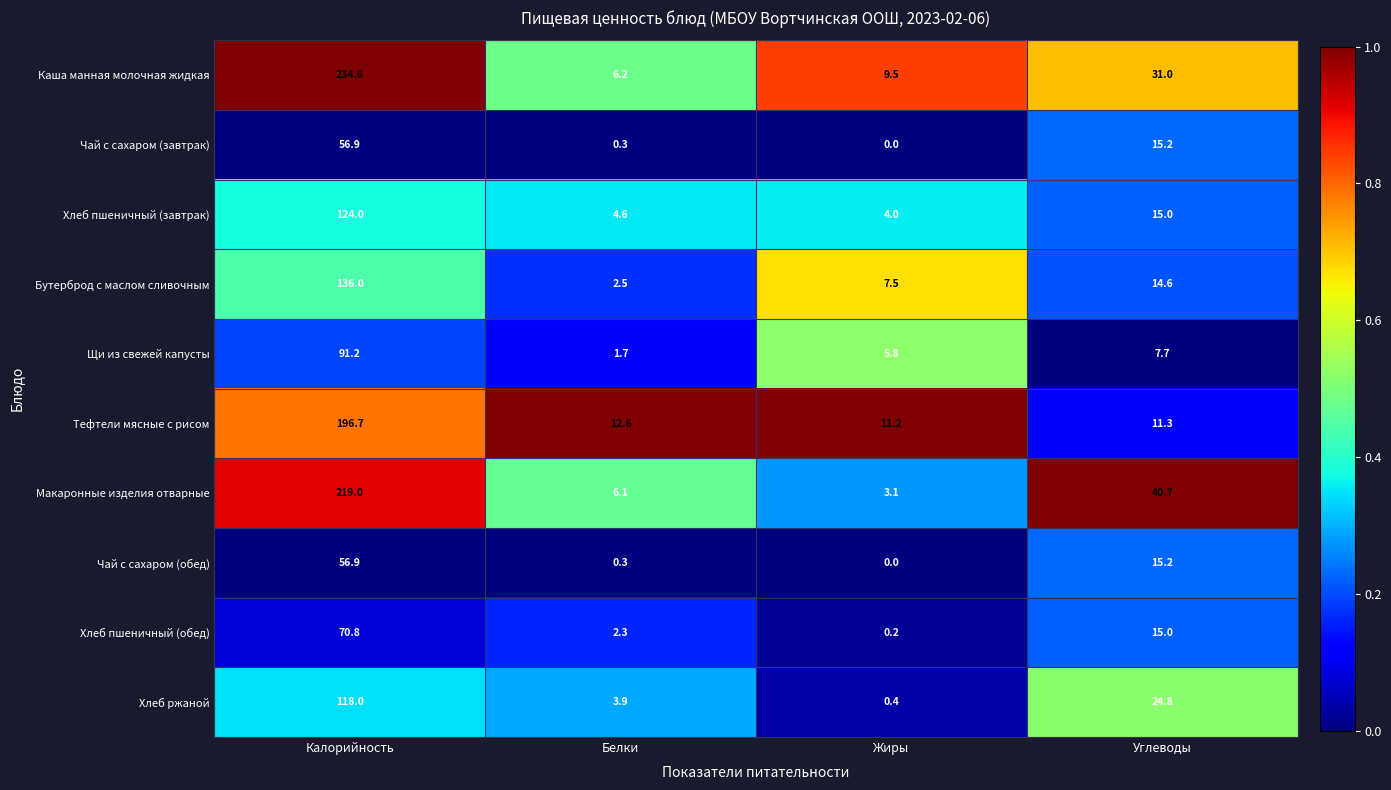

List the labels in order of Хлеб пшеничный (завтрак) value, largest first.

Калорийность, Углеводы, Белки, Жиры